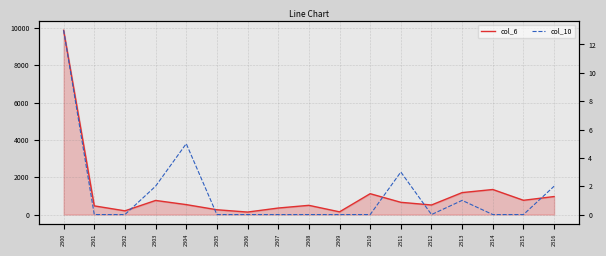

What are all the series names shown in the legend?

col_6, col_10